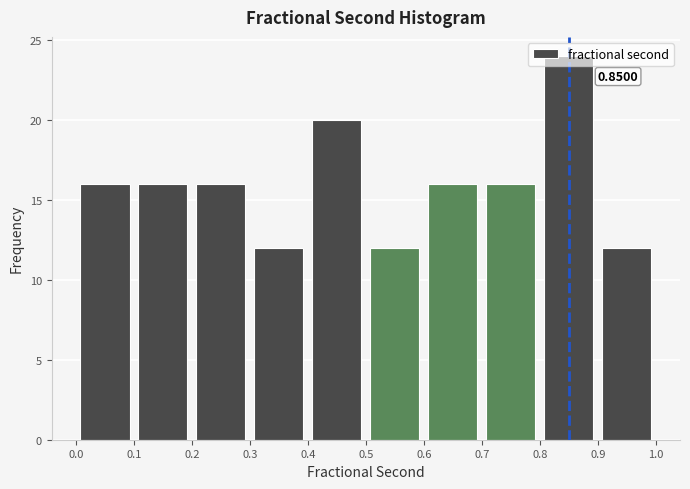

Which range on the x-axis has the tallest bar?

0.8 to 0.9